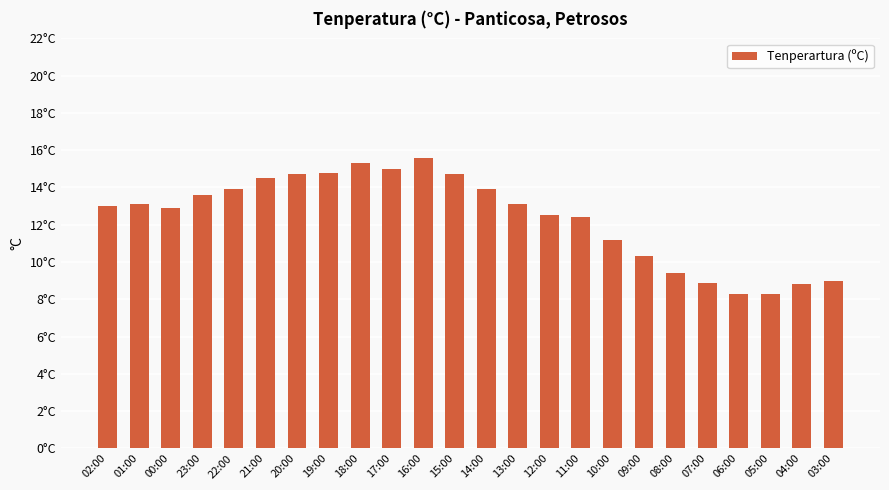

What is the change in value from 20:00 to 11:00?

-2.3